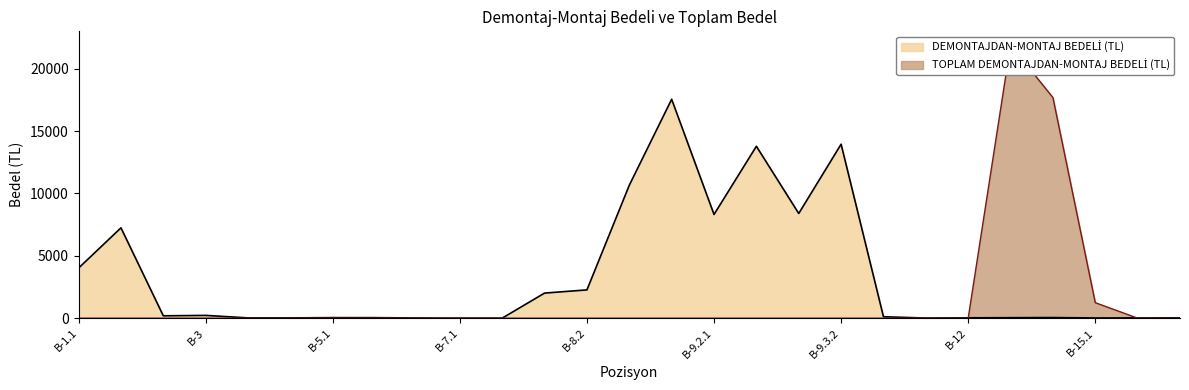

At which label does DEMONTAJDAN-MONTAJ BEDELİ (TL) reach its peak?

B-9.1.2